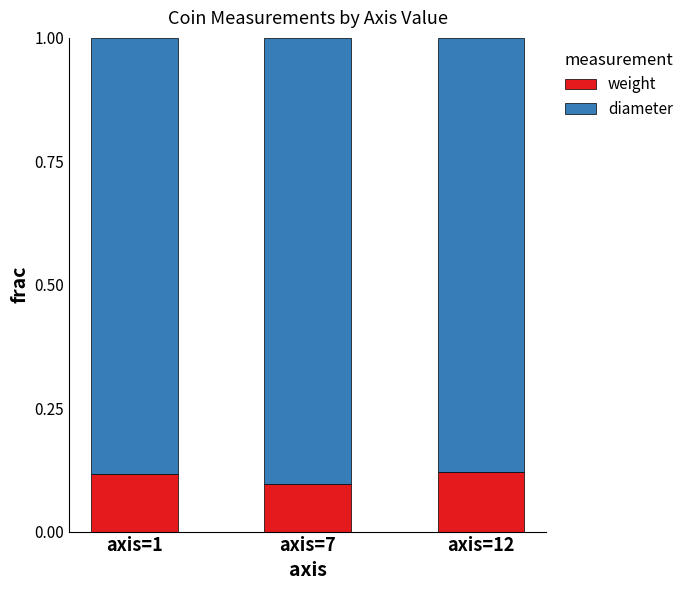

The weight series shows 0.1 at axis=1. True or false?

True